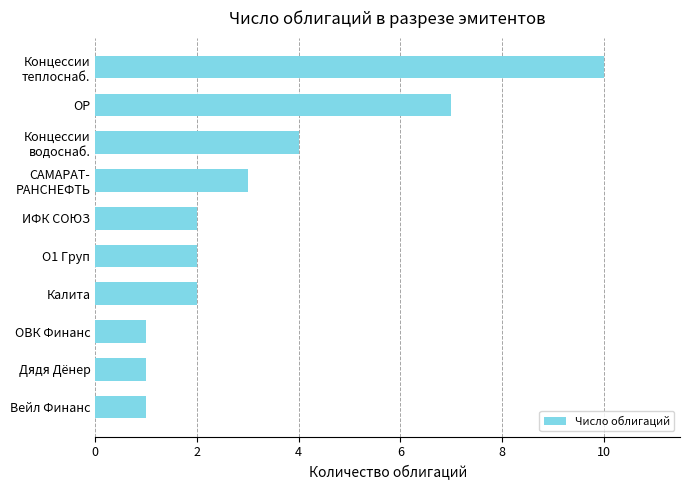

Between Вейл Финанс and ОР, which is larger?

ОР